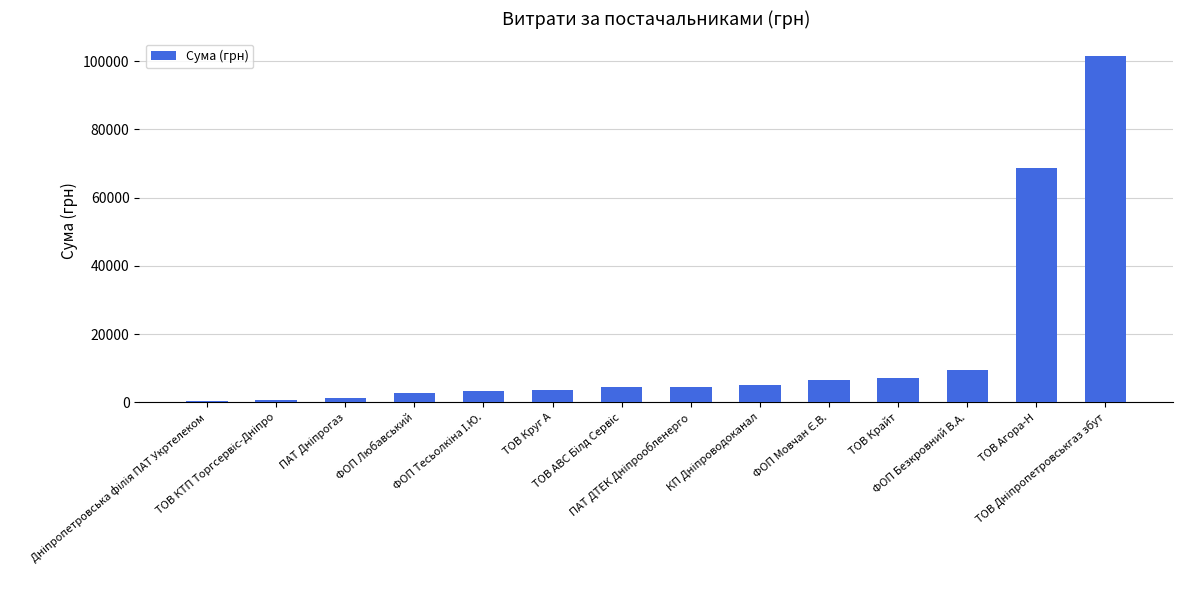

What is the maximum value shown in the chart?

101565.0